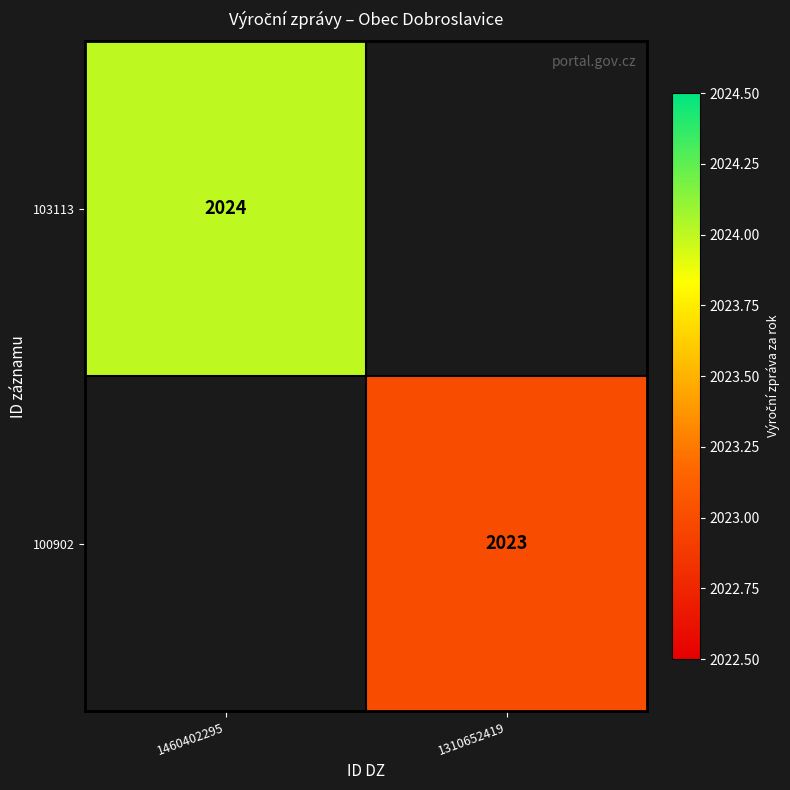

Is it true that 100902 equals 2023 at 1310652419?

True